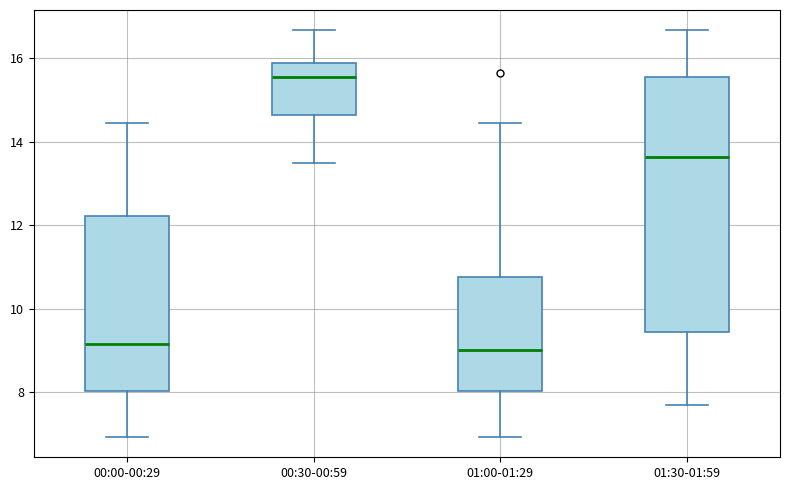

Reading left to right, transcribe this box plot: for each box, give where its median line is, the range the box spans, and where its two whiskers end, as read against the y-axis. The values are not printed on the chart, so give them approximately, as read against the axis.

00:00-00:29: median 9.2, box 8.0 to 12.2, whiskers 7.0 to 14.4
00:30-00:59: median 15.6, box 14.6 to 15.8, whiskers 13.6 to 16.6
01:00-01:29: median 9.0, box 8.0 to 10.8, whiskers 7.0 to 14.4
01:30-01:59: median 13.6, box 9.4 to 15.6, whiskers 7.8 to 16.6